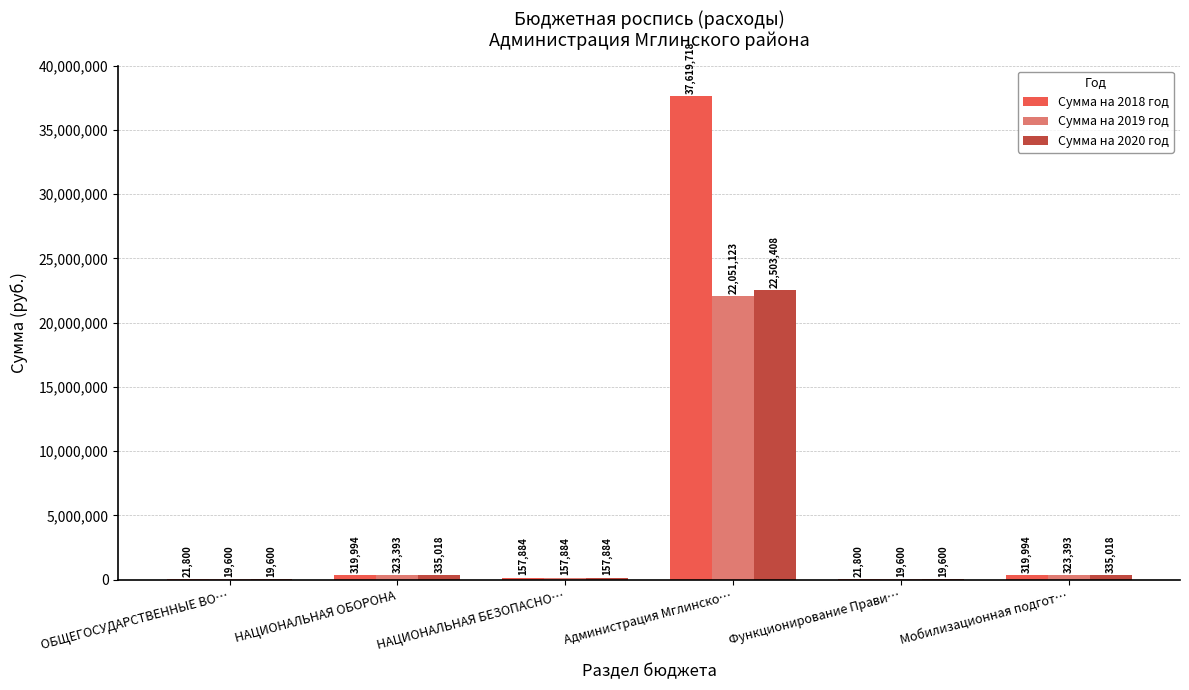

At which label does Сумма на 2020 год reach its peak?

Администрация Мглинско…